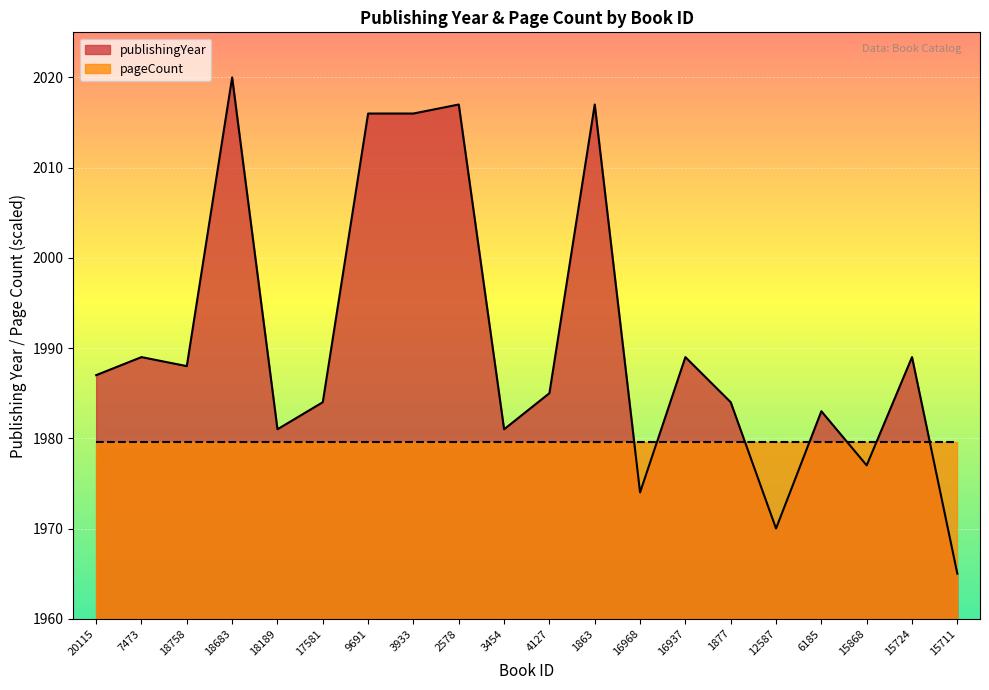

The value at 12587 is 2945. True or false?

False